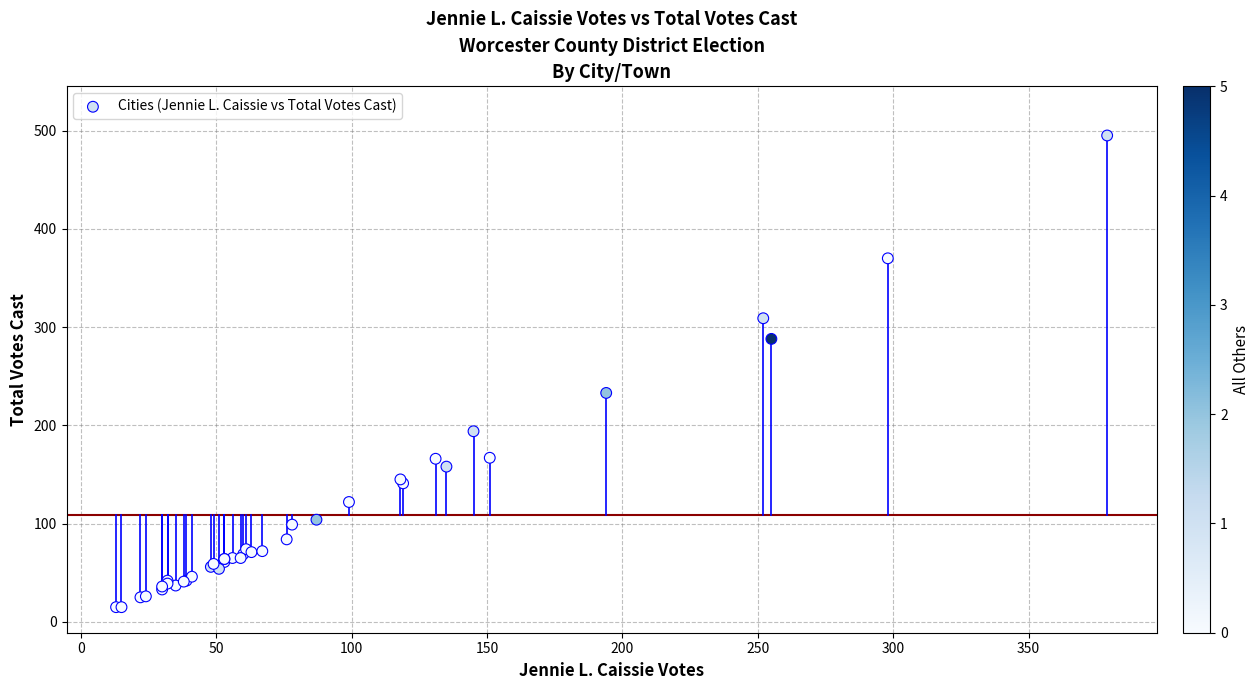

What Y value in the scatter plot is closest to 255?

233